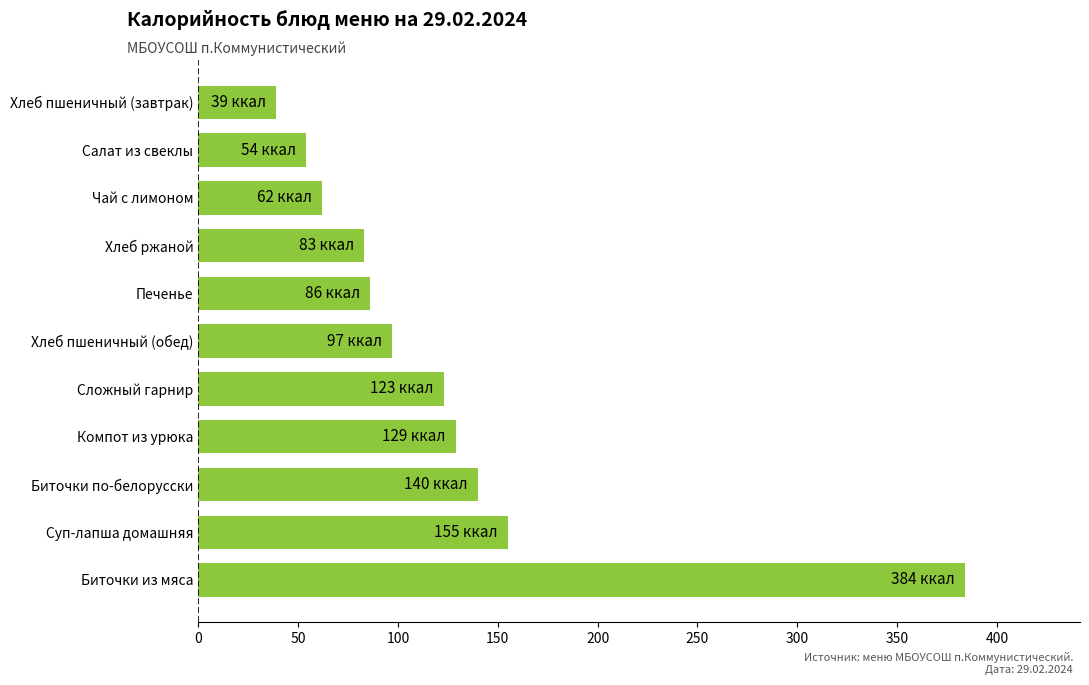

What is the difference between the second highest and minimum values?

116